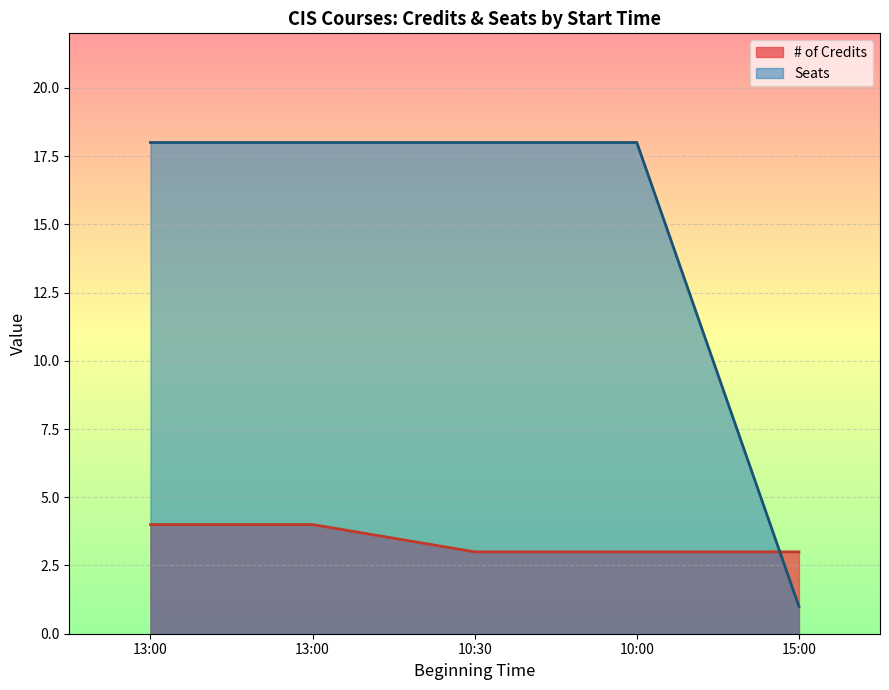

After their last crossing, which series has the higher values: # of Credits or Seats?

# of Credits